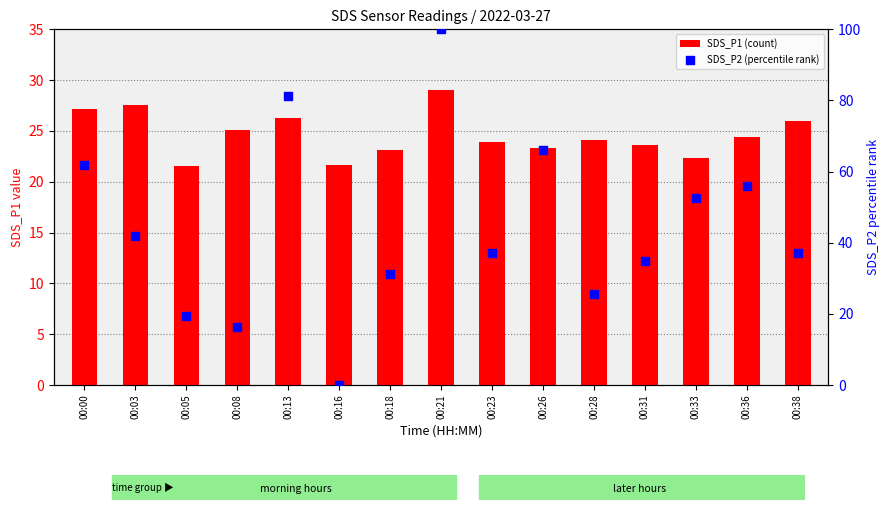

Which series has the largest Y range (max minus min)?

SDS_P2 (percentile rank)